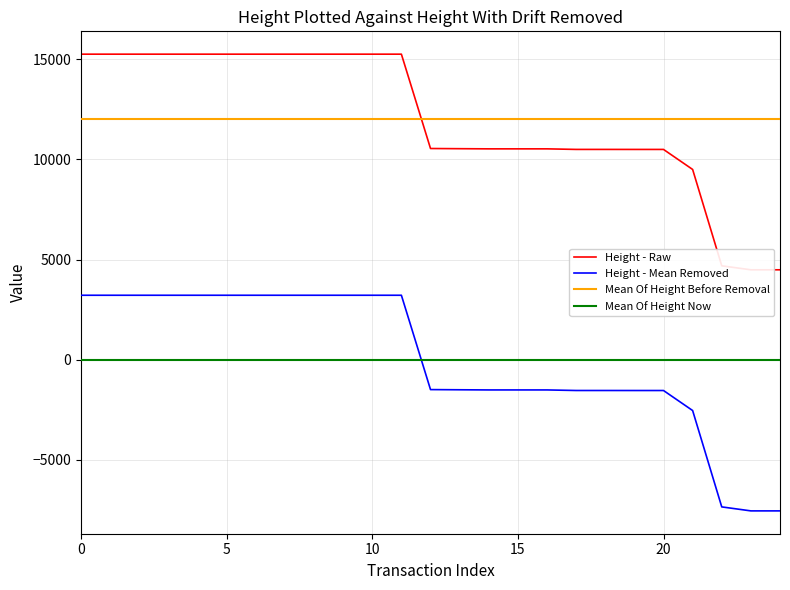

How many data points does each series have?

25